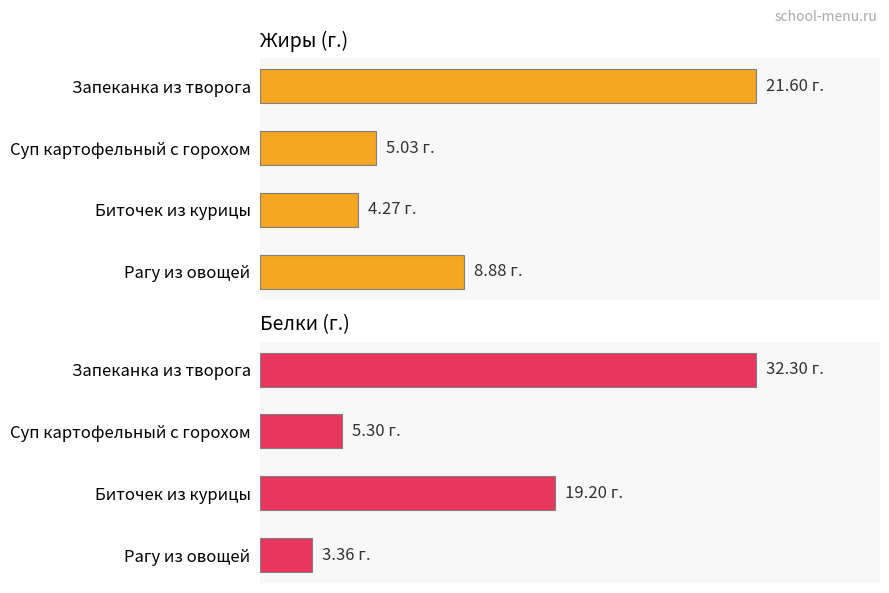

Does the chart contain any negative values?

No